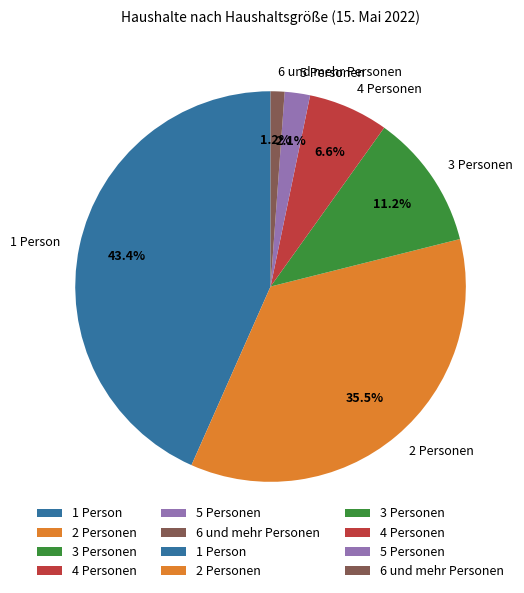

What is the ratio of the value at 5 Personen to the value at 3 Personen?

0.2